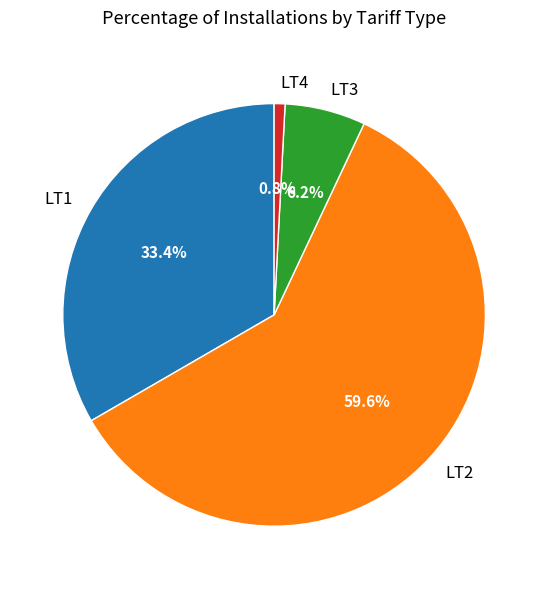

What is the smallest slice in the pie chart?

LT4